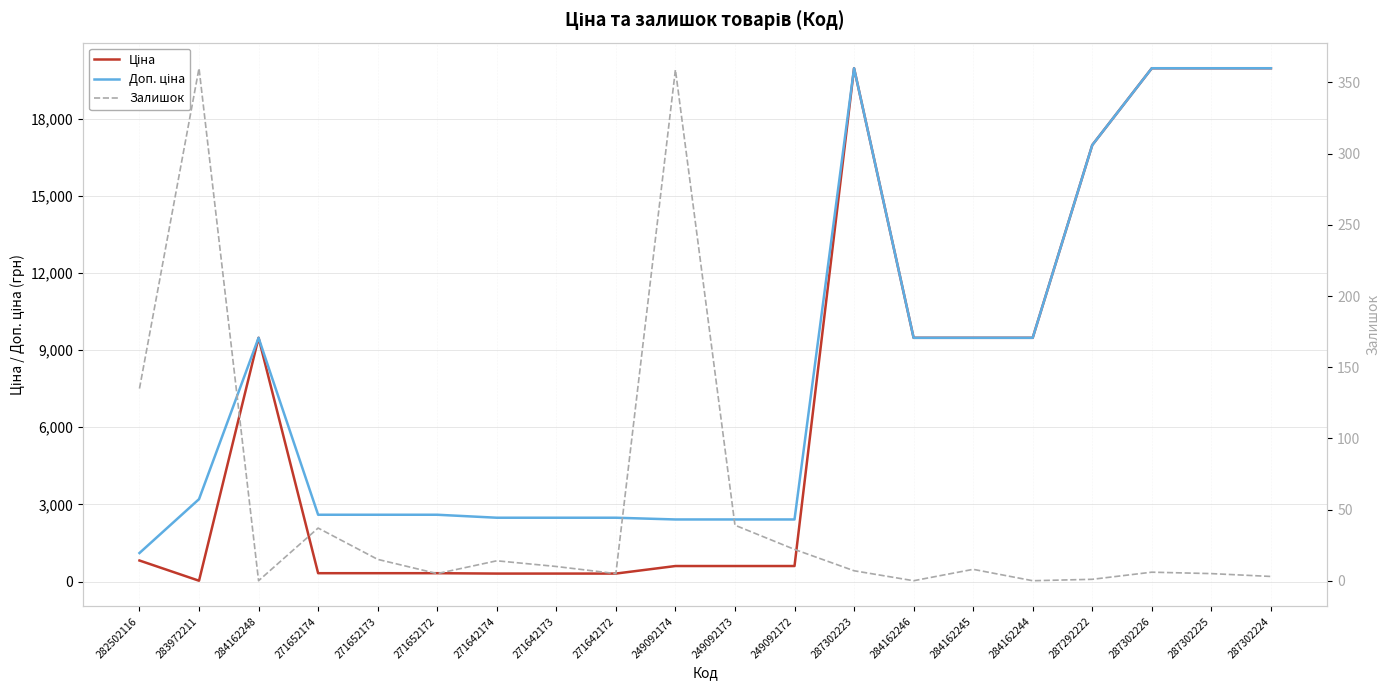

Where is Доп. ціна nearest to the value 10536?

284162248